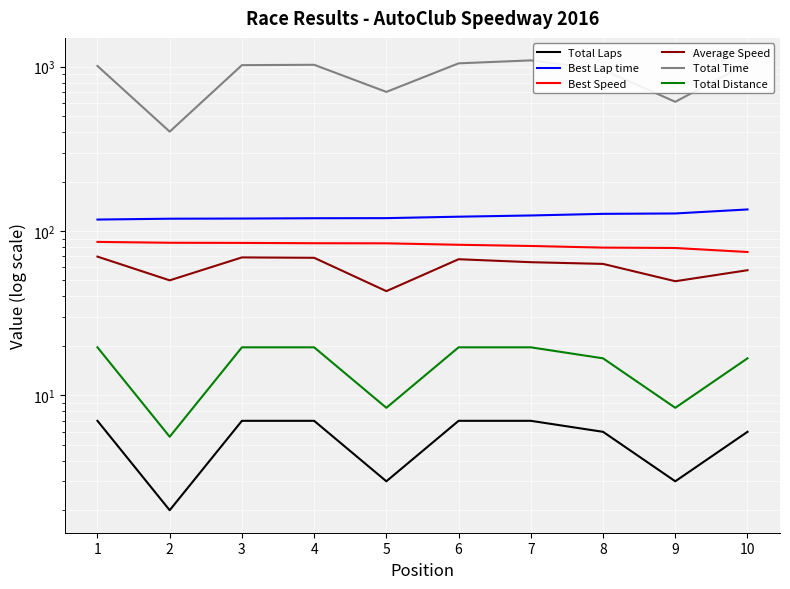

How many lines are shown in the chart?

6